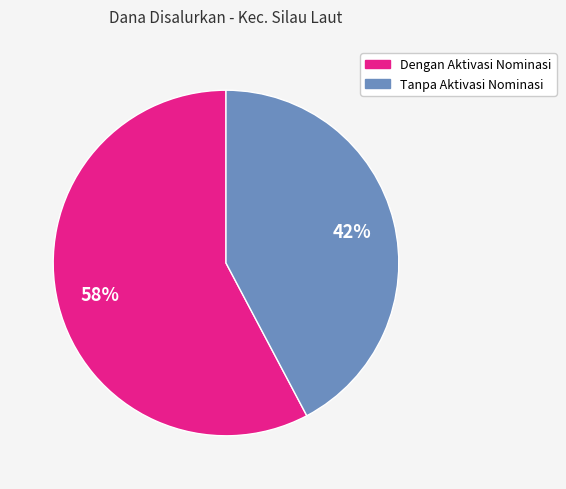

Does any single category account for the majority?

Yes